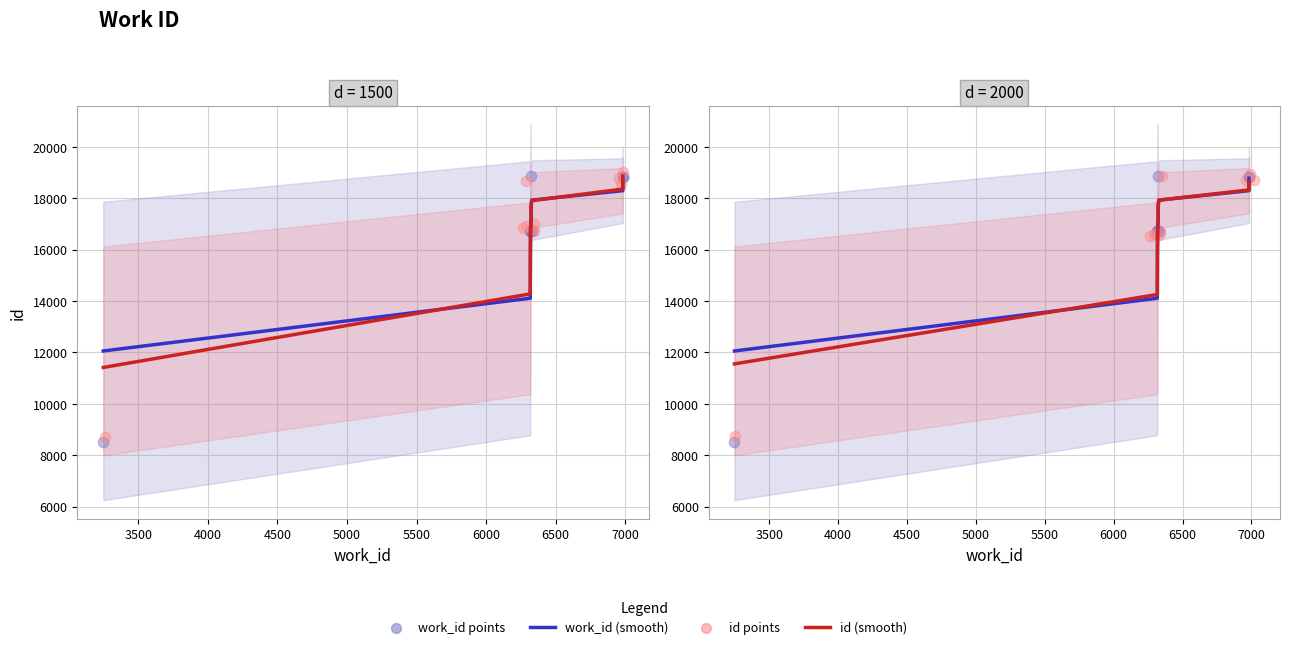

What is the total value across all series at 7000?

74798.8